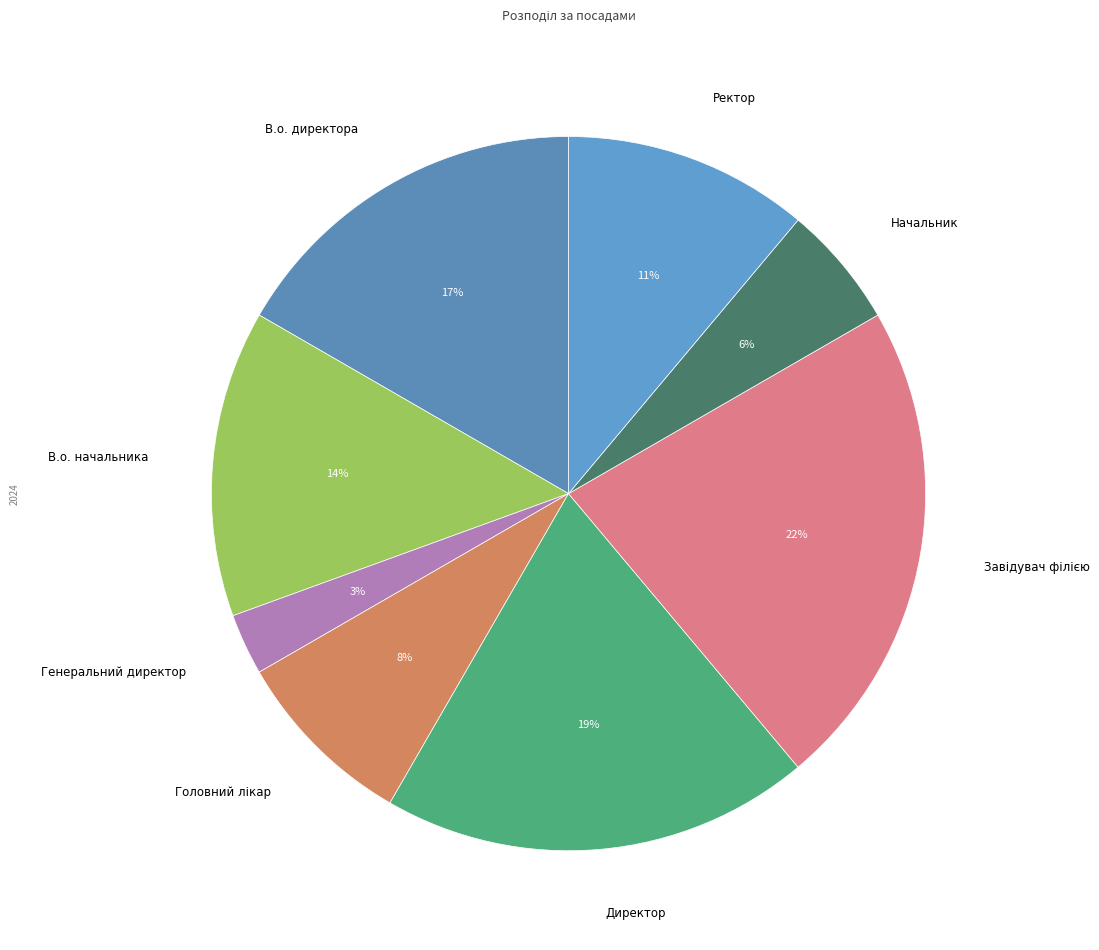

Which slice is the smallest?

Генеральний директор